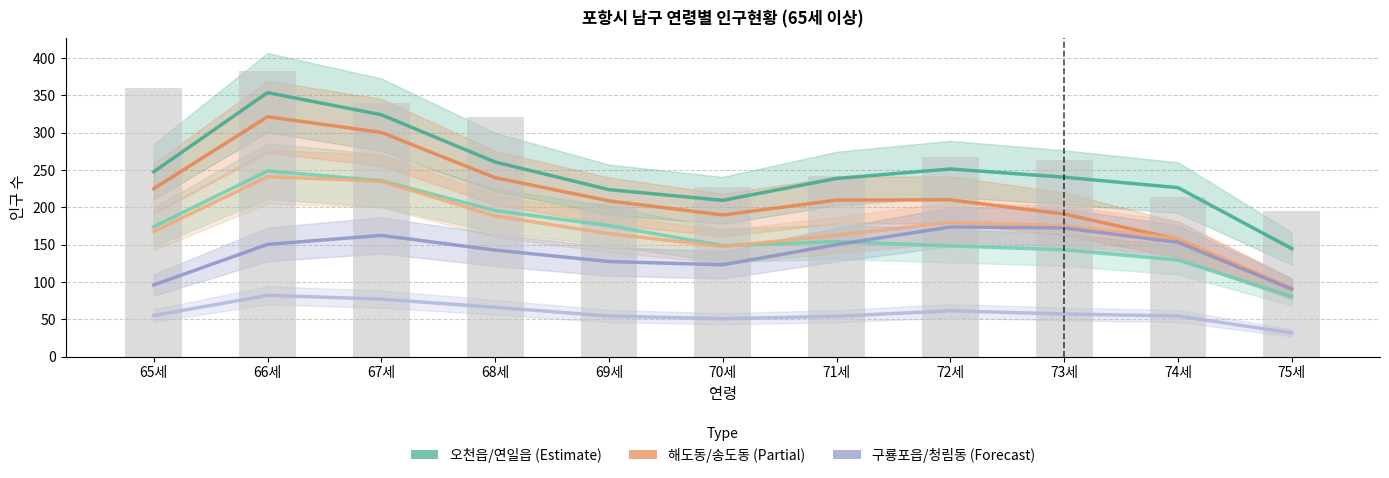

What is the difference between the highest and lowest values at 71세?

184.7